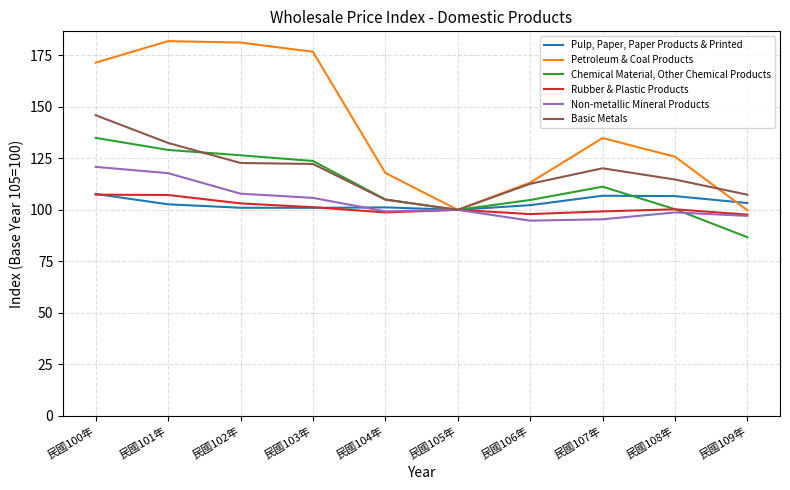

What is the maximum value shown in the chart?

181.9